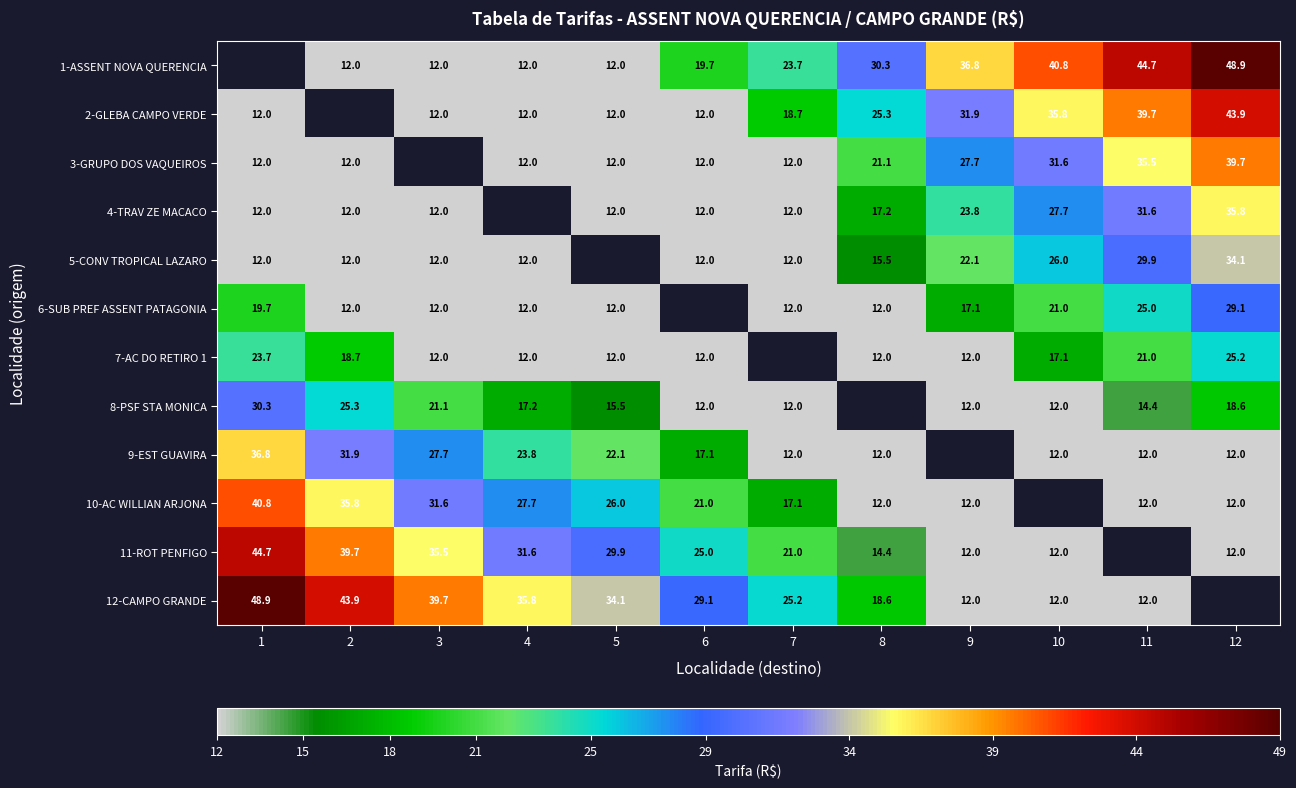

Is it true that 4-TRAV ZE MACACO equals 12.0 at 5?

True